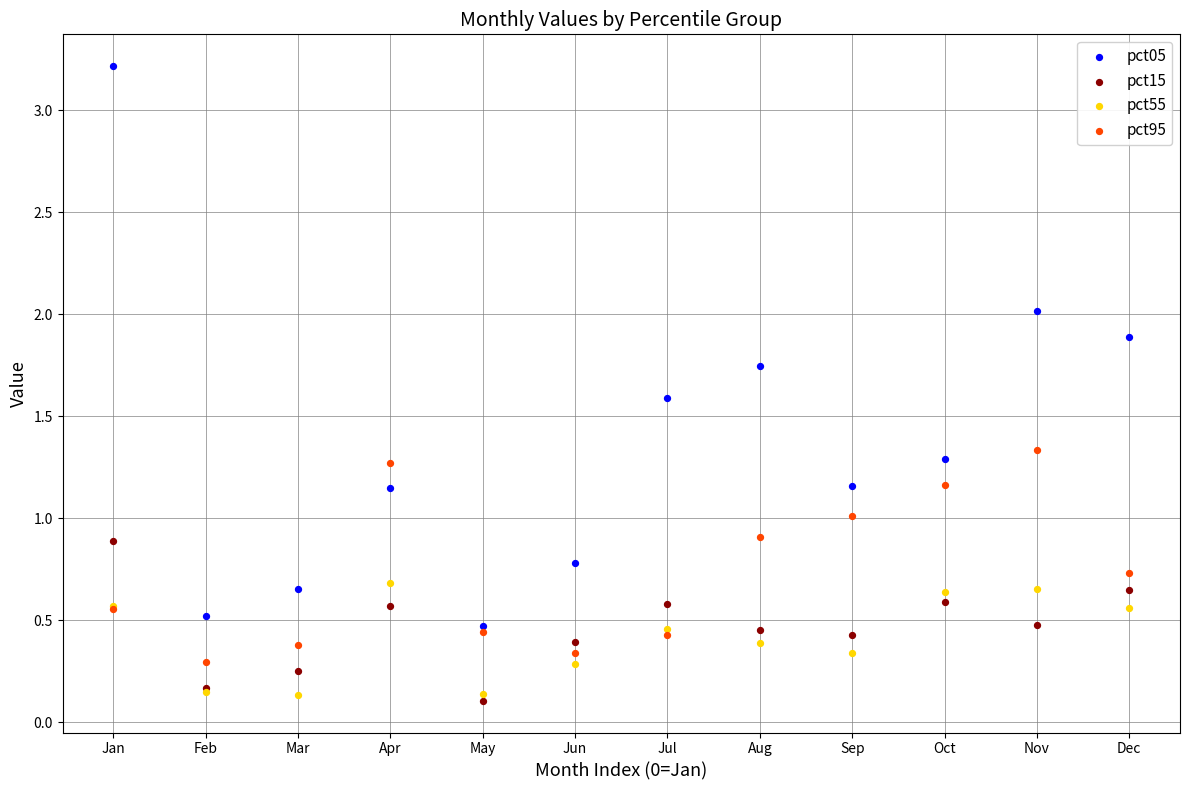

Which series reaches the maximum Y coordinate?

pct05